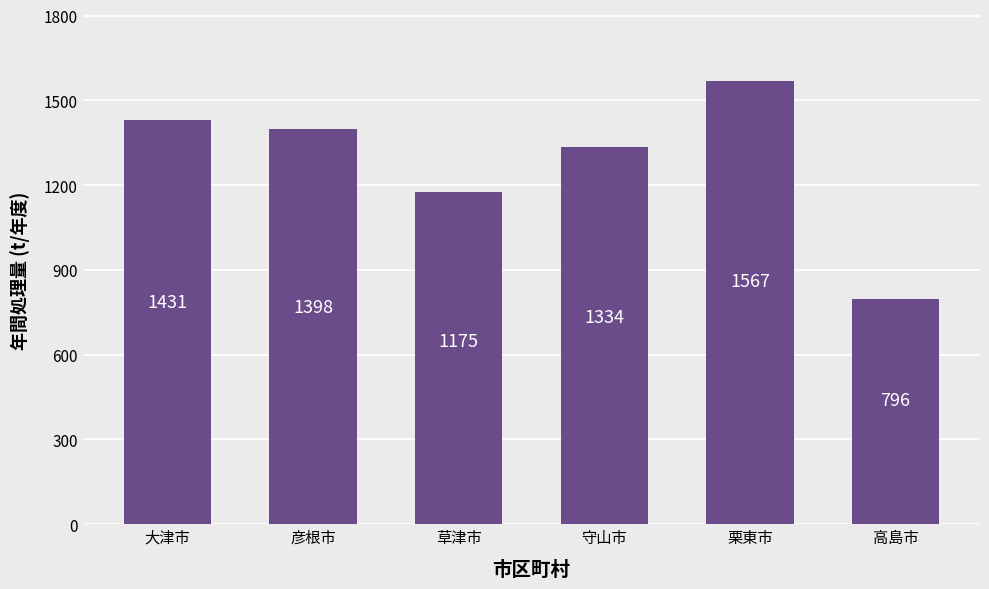

What is the difference between the maximum and minimum values?

771.0